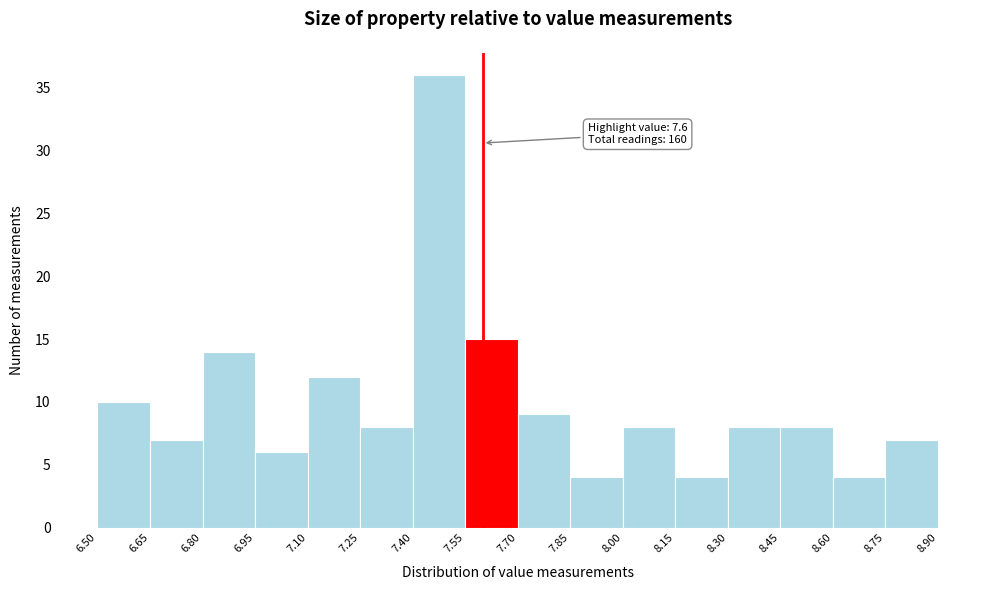

Which range on the x-axis has the tallest bar?

7.40 to 7.55